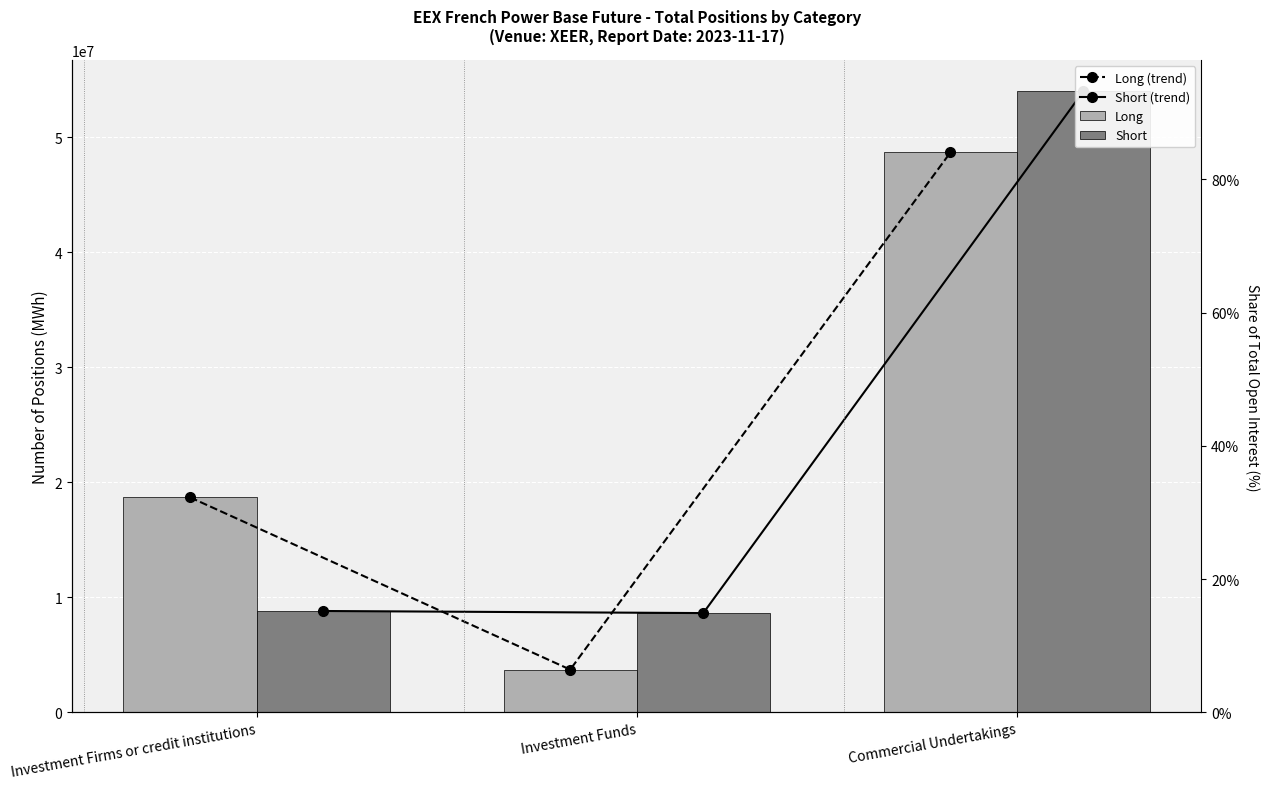

List the series in order of their peak value, highest first.

Short (trend), Short, Long (trend), Long